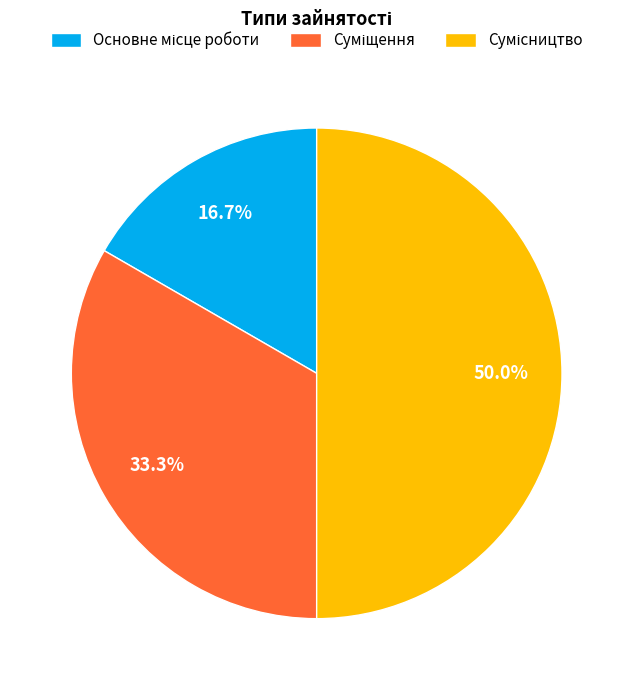

Which category has the biggest portion of the pie?

Сумісництво